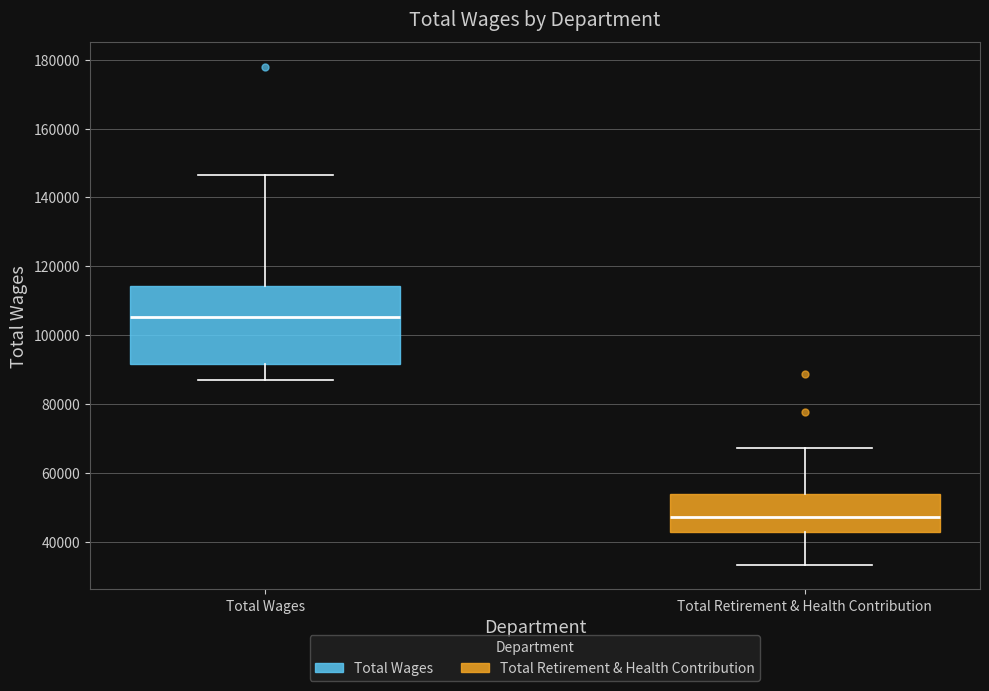

Where is the upper edge of the box for Total Wages on the y-axis? The values are not printed on the chart, so give them approximately, as read against the axis.

114000